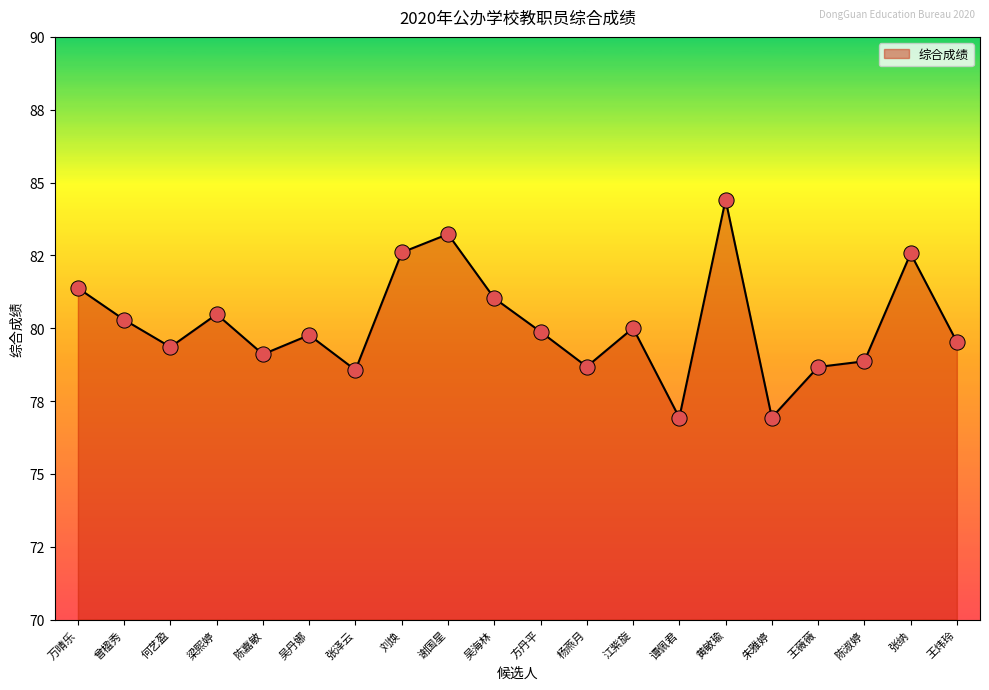

Between 江紫旋 and 刘焕, which is larger?

刘焕